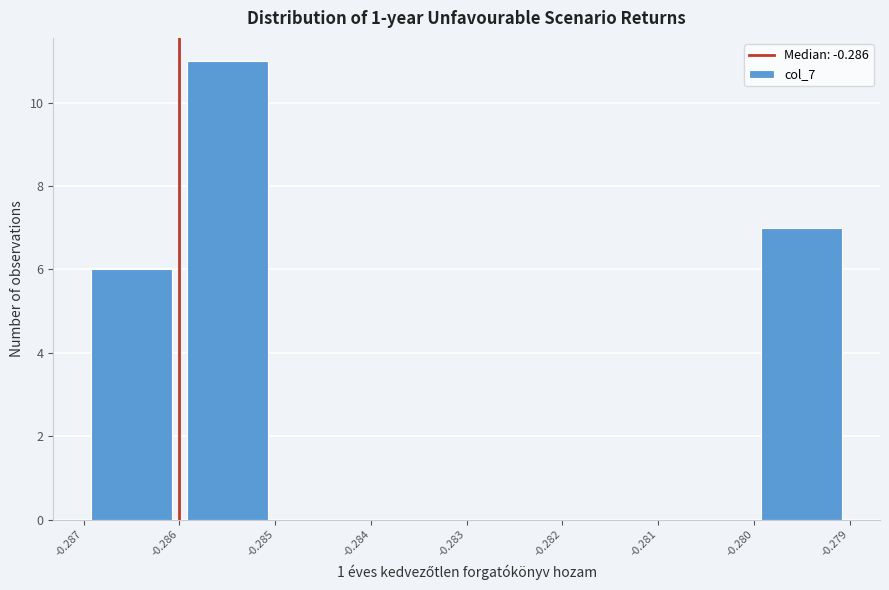

Which range on the x-axis has the tallest bar?

-0.286 to -0.285